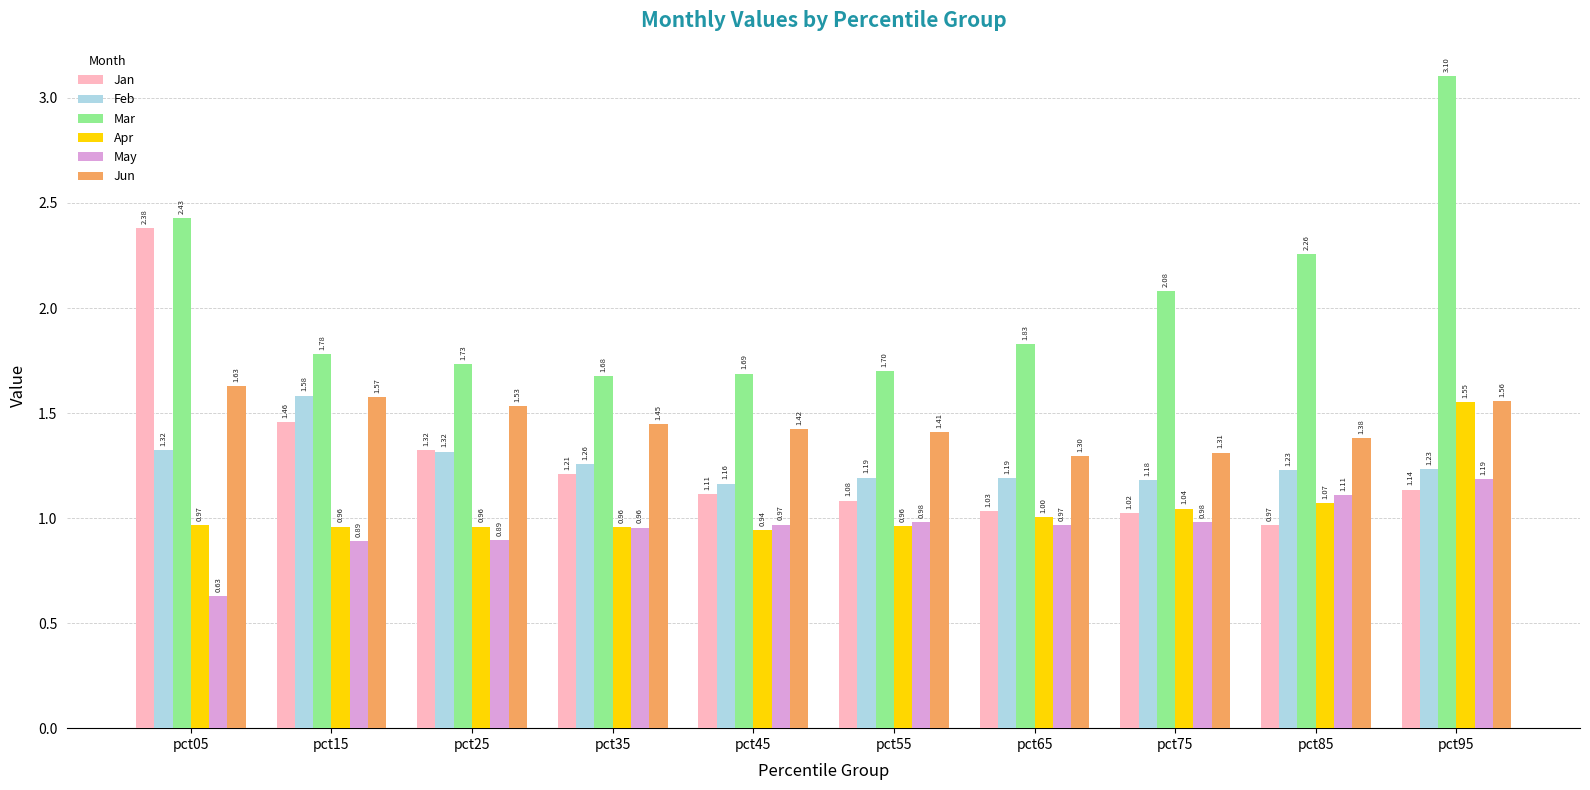

What is the sum of all Feb values?

12.7